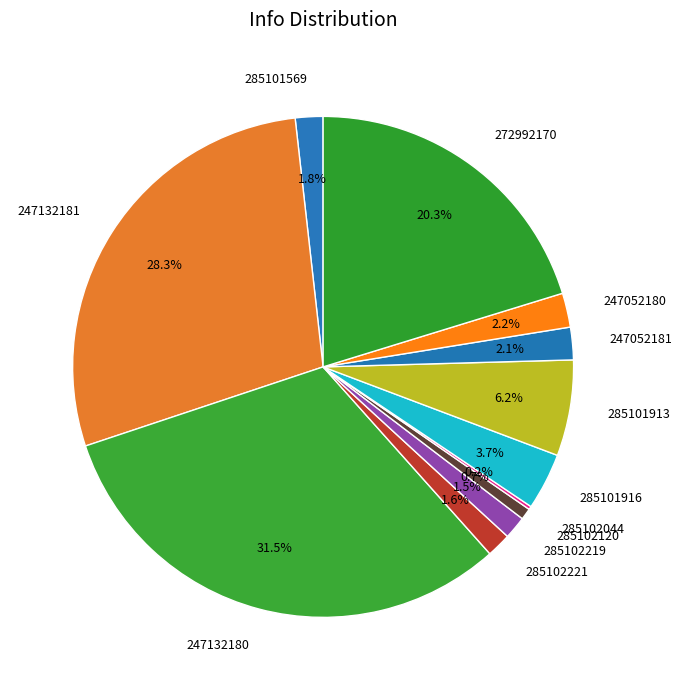

What percentage is the 272992170 slice, to the nearest percent?

20%